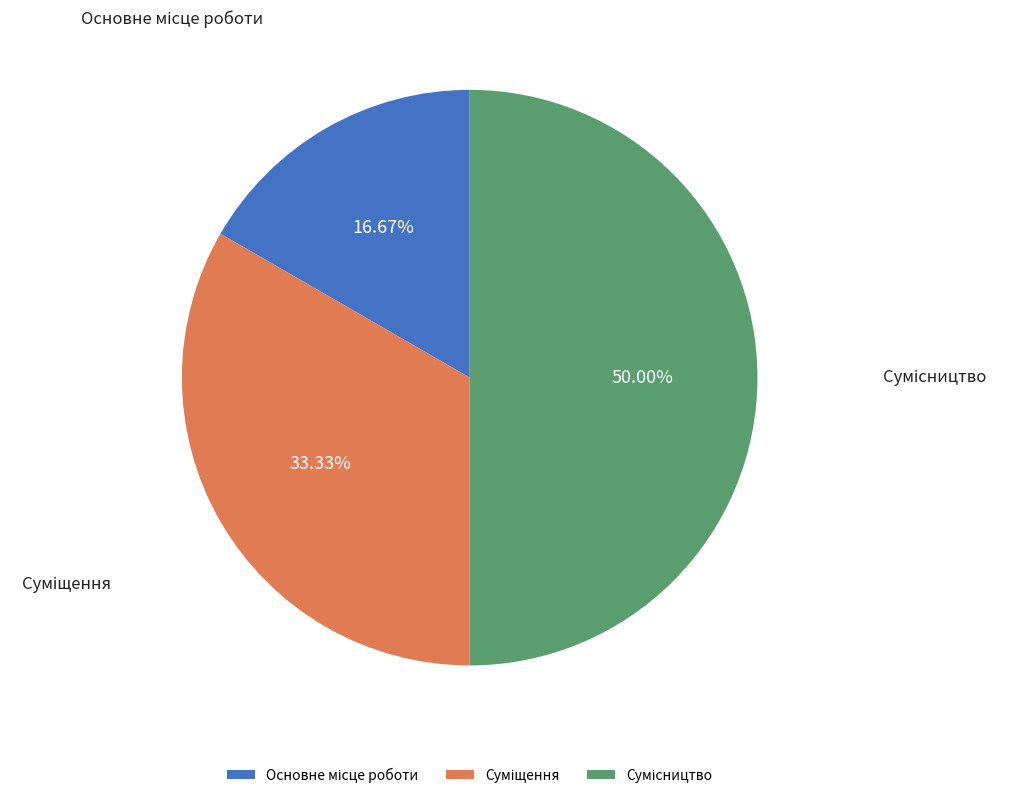

Rank the categories by value from highest to lowest.

Сумісництво, Суміщення, Основне місце роботи